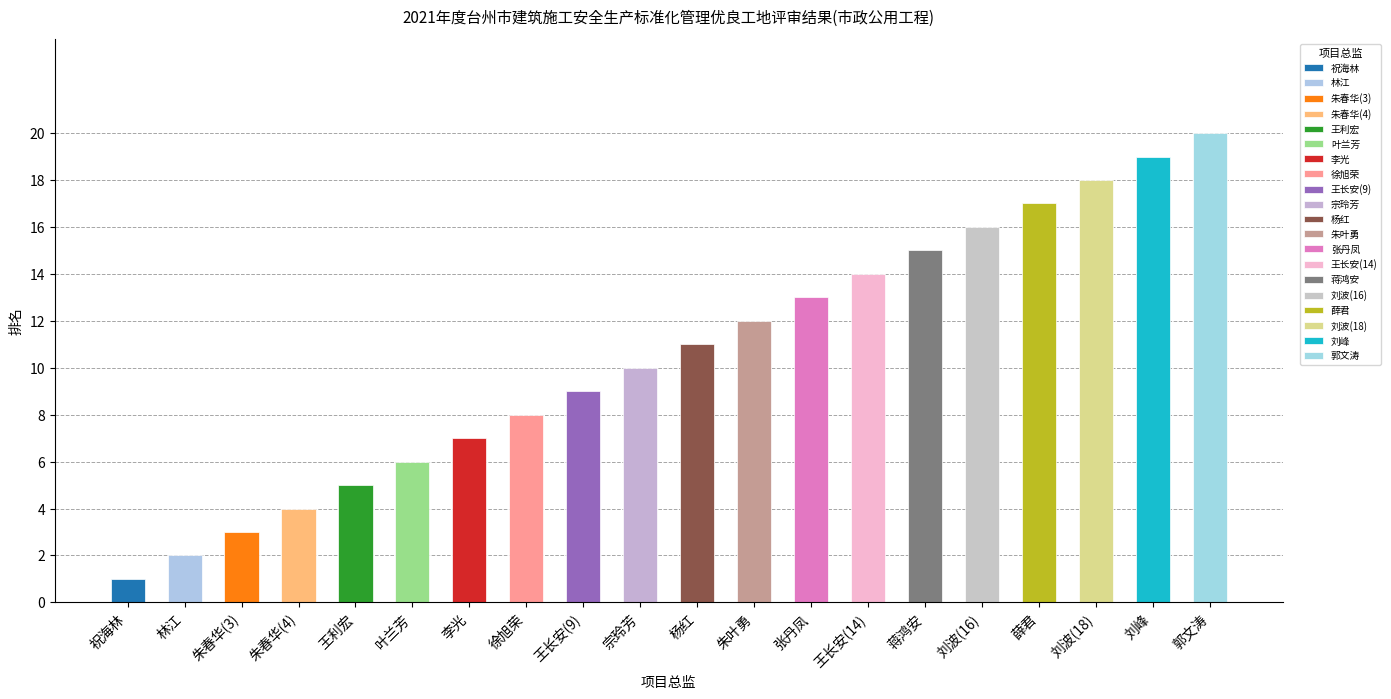

Reading left to right, extract all data points from this chart.

祝海林=1	林江=2	朱春华=3	朱春华=4	王利宏=5	叶兰芳=6	李光=7	徐旭荣=8	王长安=9	宗玲芳=10	杨红=11	朱叶勇=12	张丹凤=13	王长安=14	蒋鸿安=15	刘波=16	薛君=17	刘波=18	刘峰=19	郭文涛=20